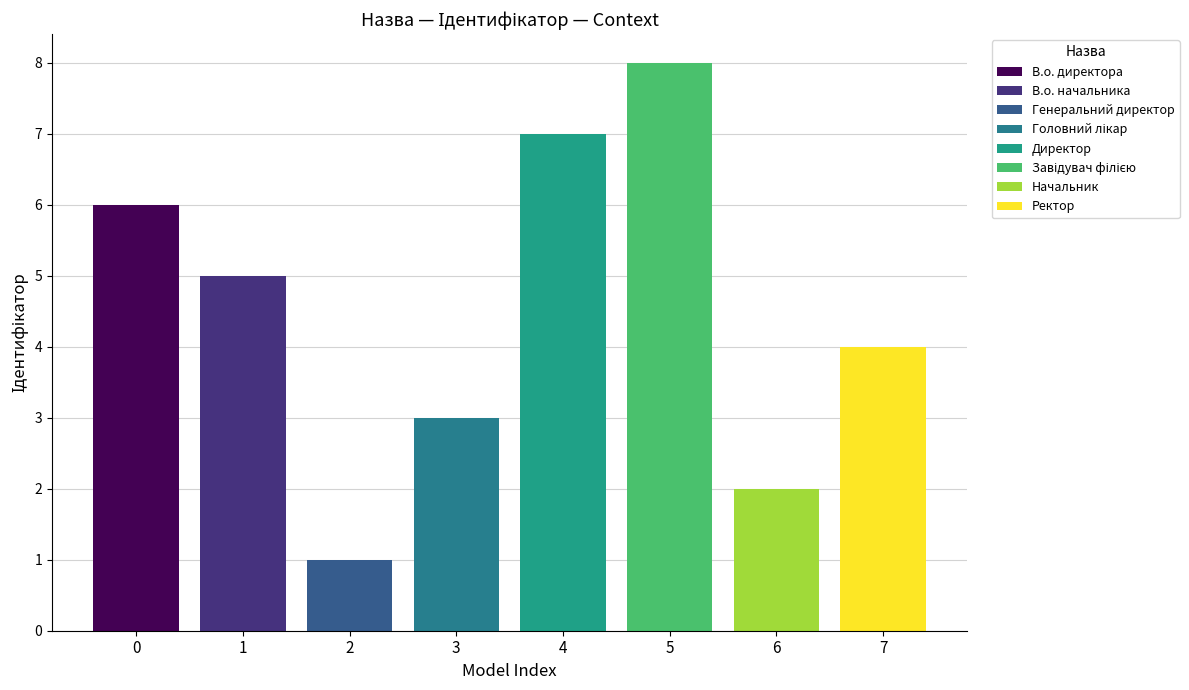

What is the ratio of the value at 0 to the value at 2?

6.0